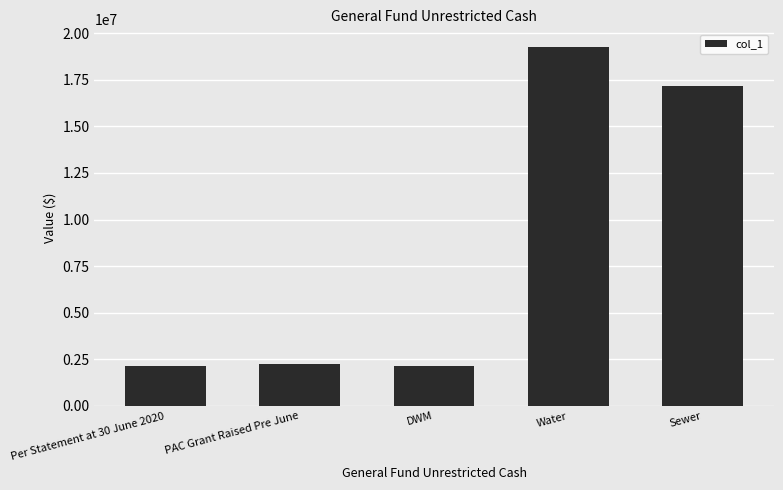

What is the difference between the maximum and second lowest values?

17090000